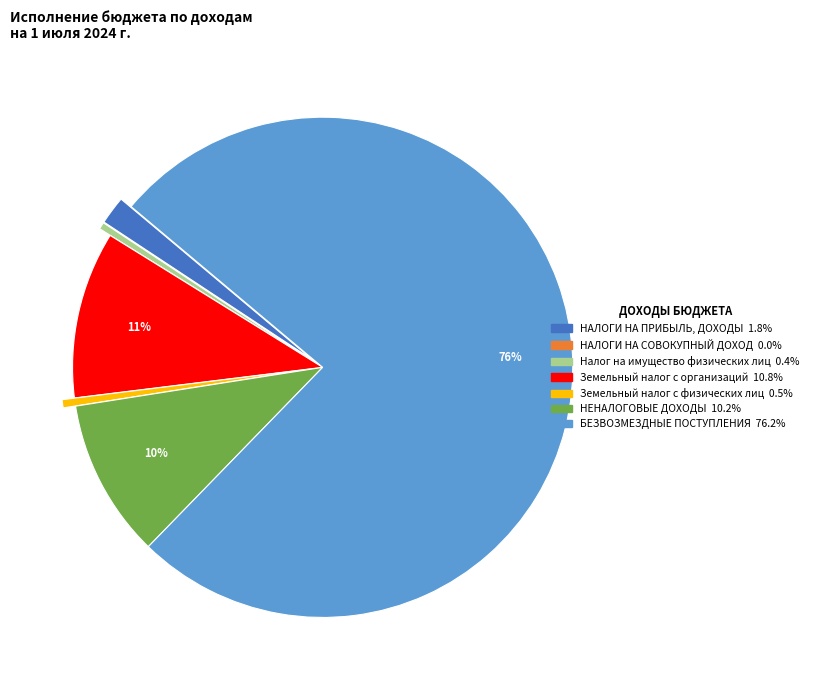

Does any single category account for the majority?

Yes